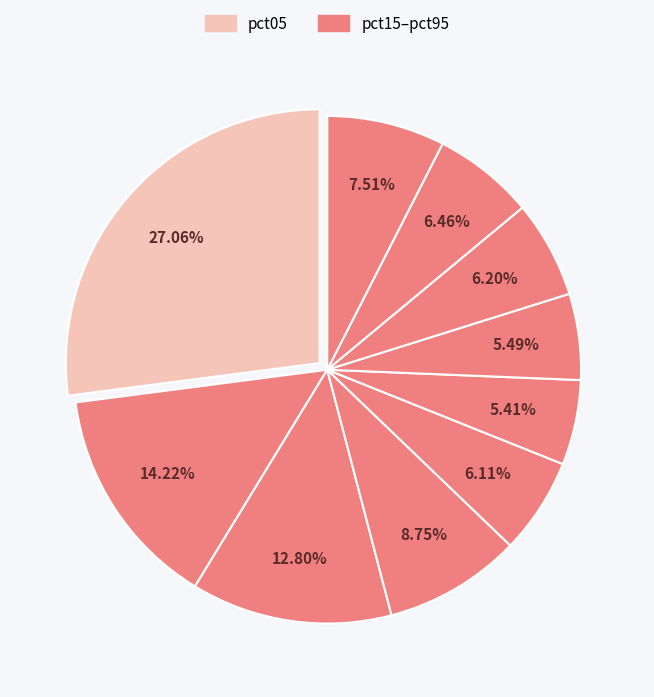

To the nearest percent, what is the difference between the largest and smallest slice percentages?

22%